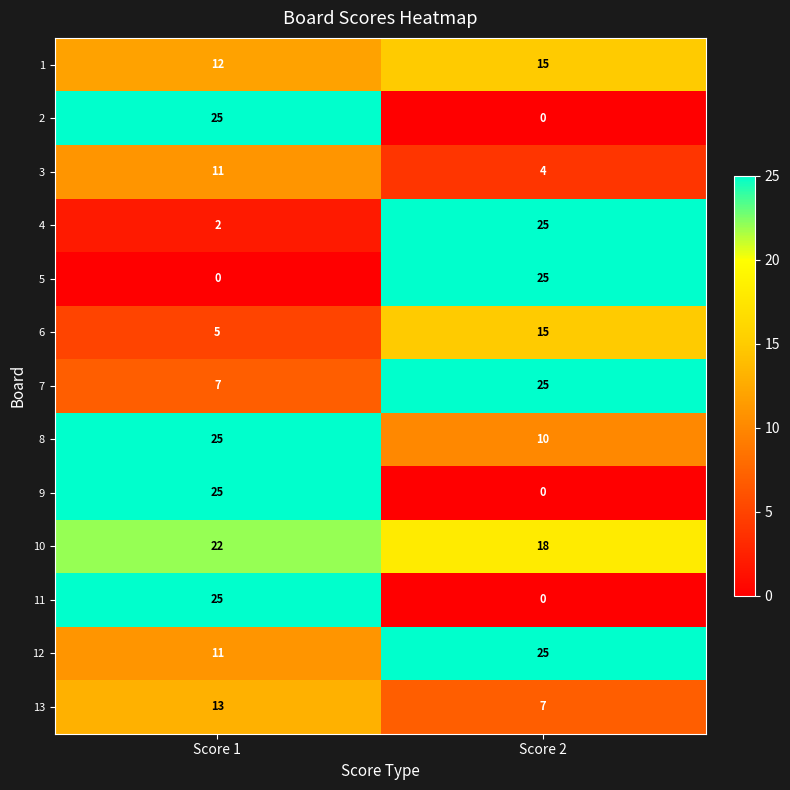

What is the difference between the 5 values at Score 2 and Score 1?

25